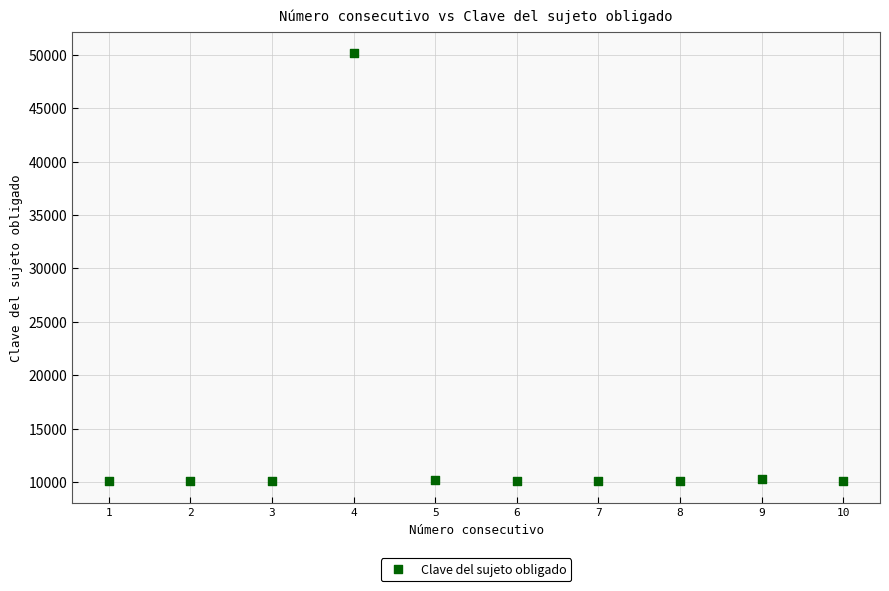

What is the range of Y values (max minus min)?

39999